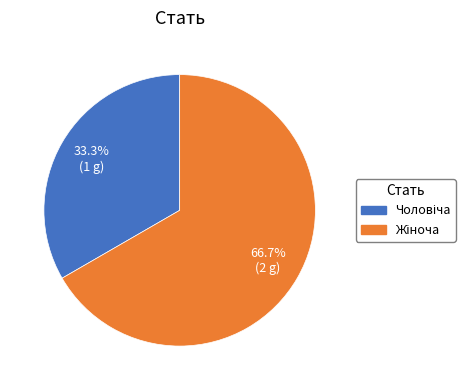

Is there a majority slice in this chart?

Yes